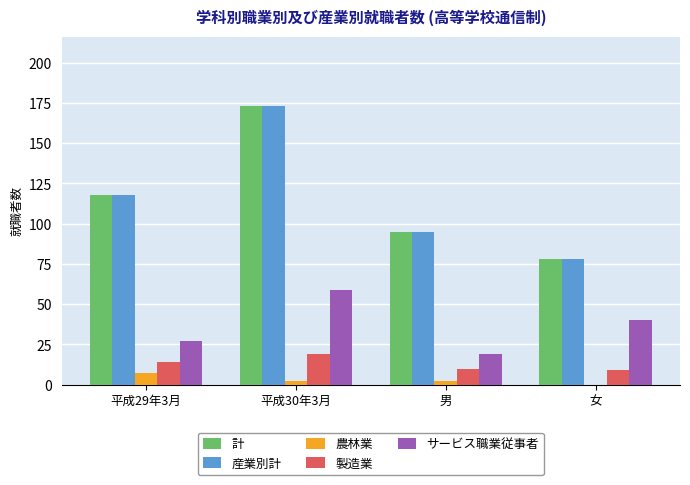

What is the sum of all 産業別計 values?

464